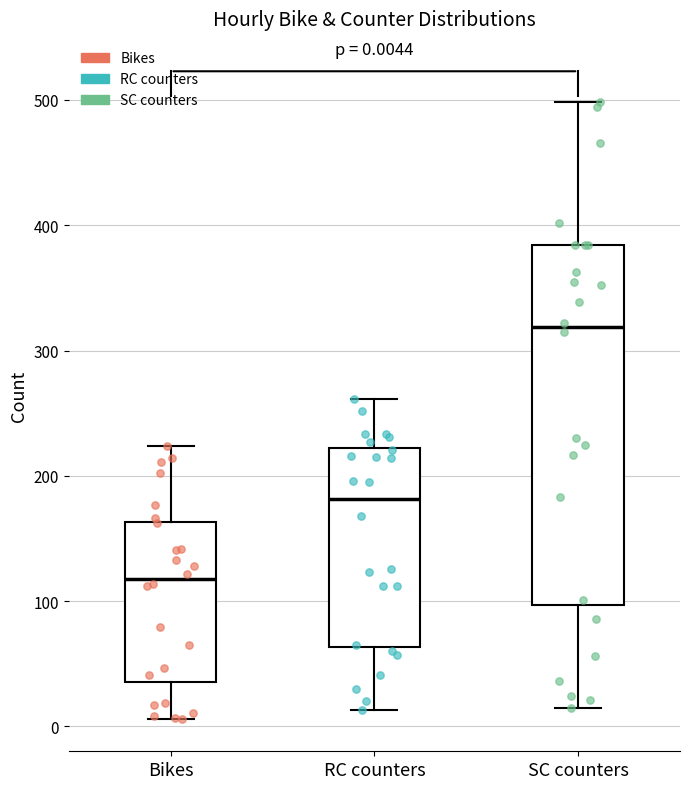

Which box has the highest median line?

SC counters